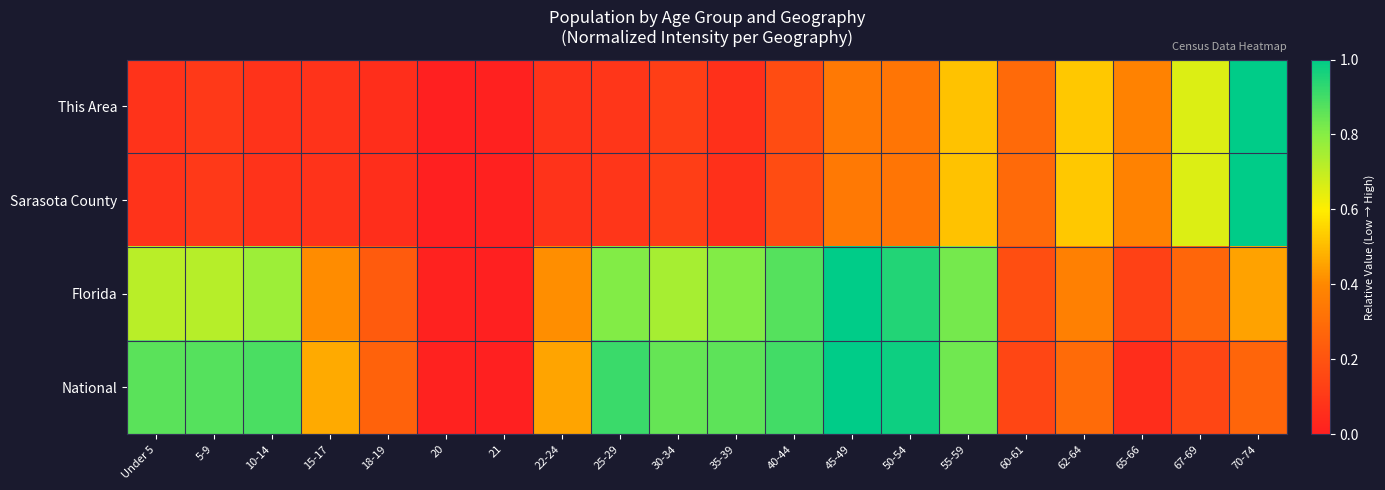

Which series has the largest range (max minus min)?

This Area